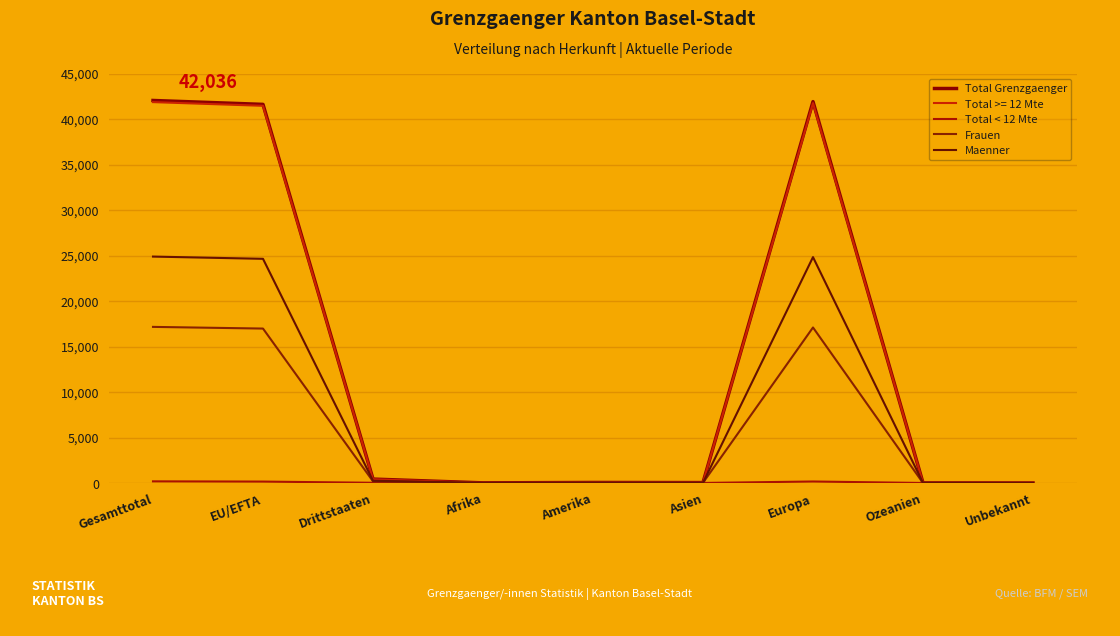

The value of Maenner at Drittstaaten is 246. True or false?

True